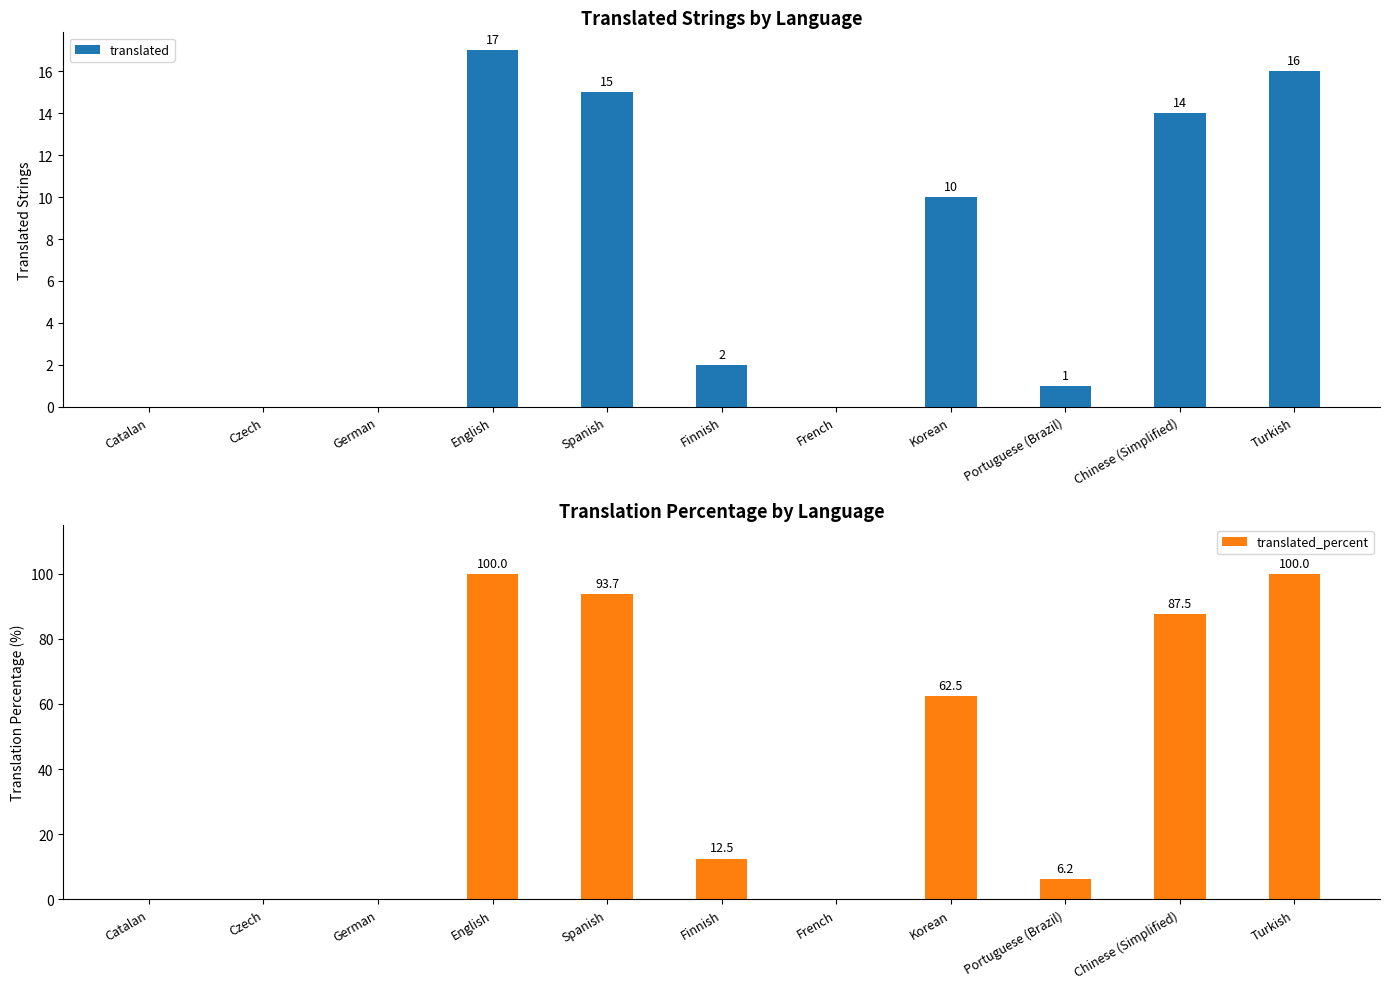

How many values in translated are above zero?

7